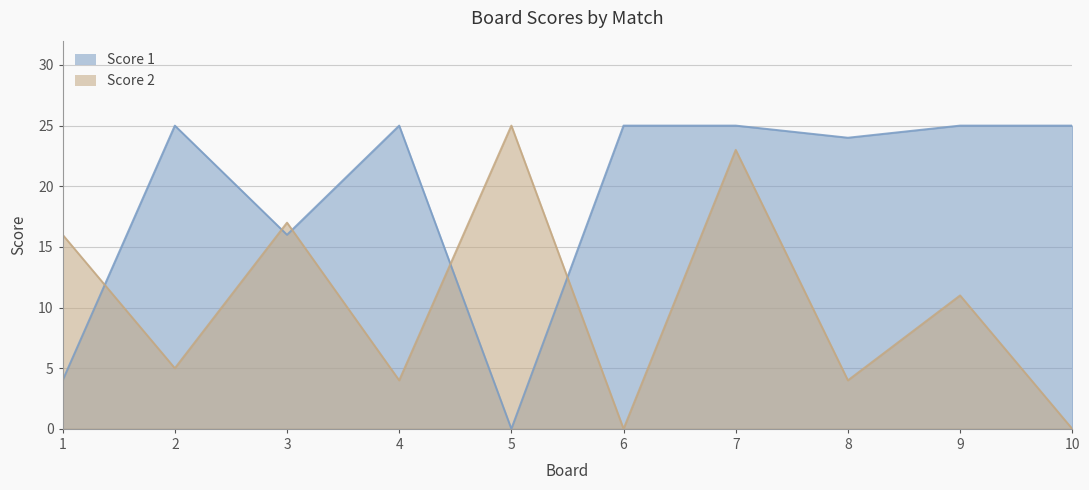

Count the number of categories in the chart.

10